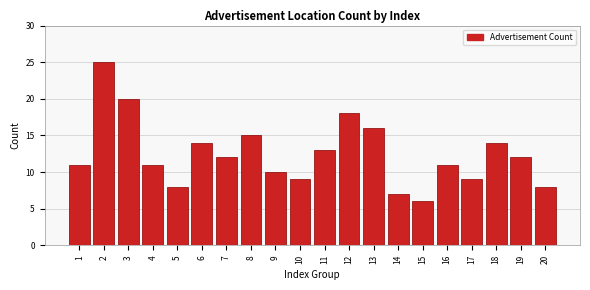

Reading right to left, transcribe all the data shown in this chart.

8	12	14	9	11	6	7	16	18	13	9	10	15	12	14	8	11	20	25	11